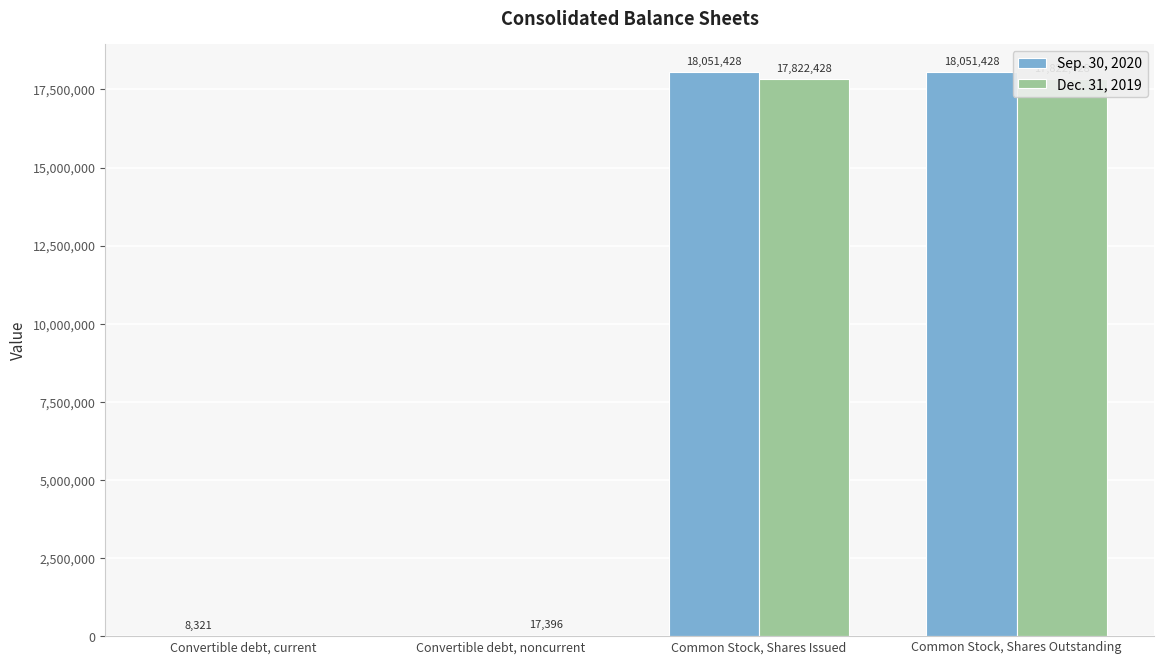

At which label is Sep. 30, 2020 closest to 9025714?

Convertible debt, current